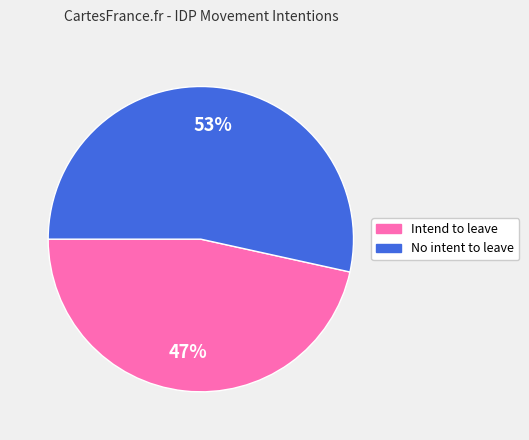

What is the ratio of the value at No intent to leave to the value at Intend to leave?

1.1